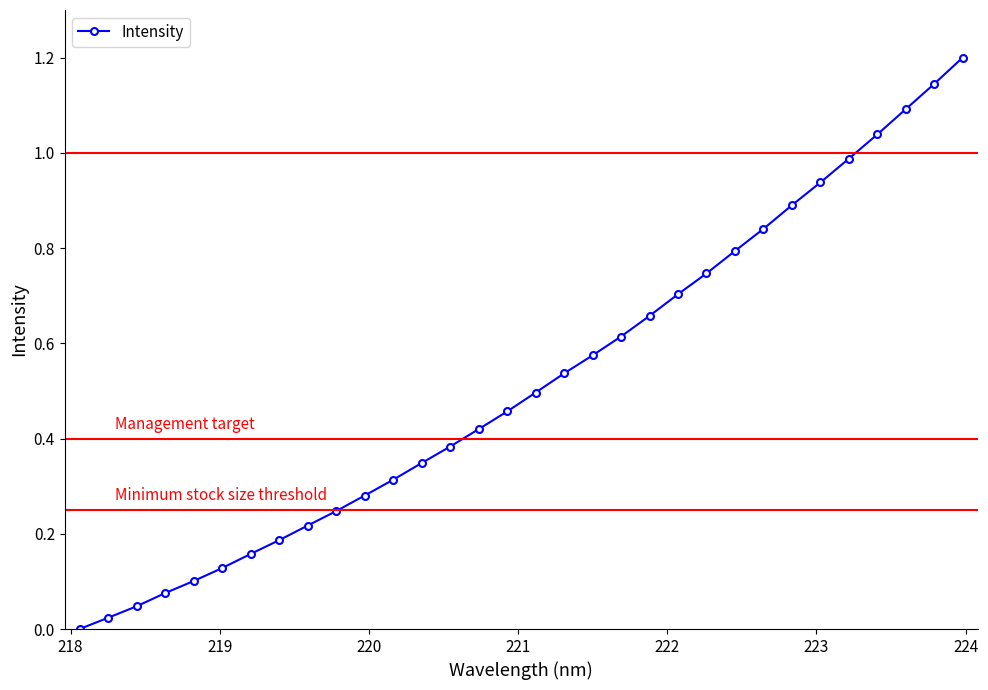

True or false: the data has more than 2 interior local peaks.

False